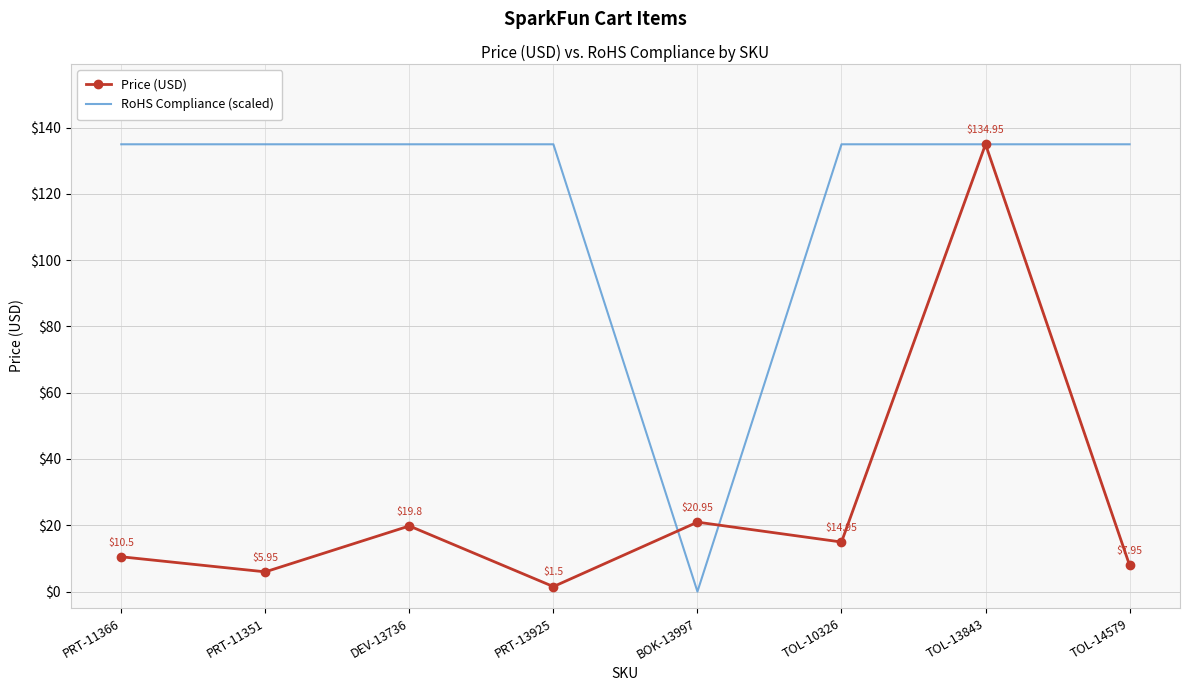

At which category is the sum across all series the highest?

TOL-13843